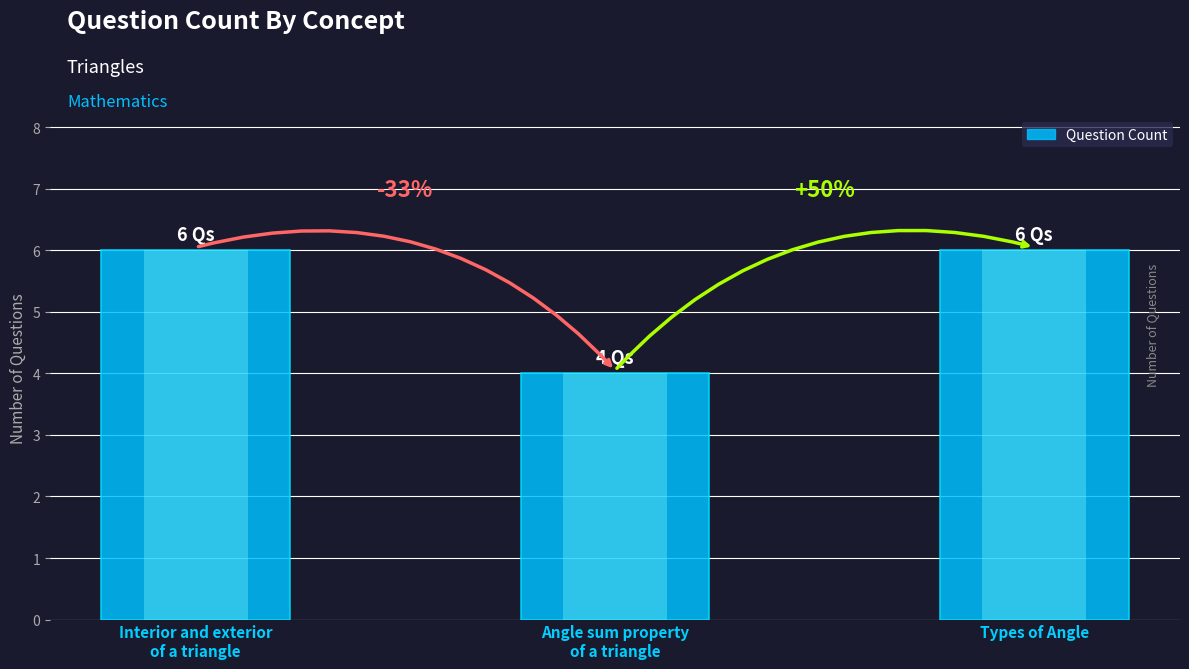

What is the sum of the values at Angle sum property
of a triangle and Interior and exterior
of a triangle?

10